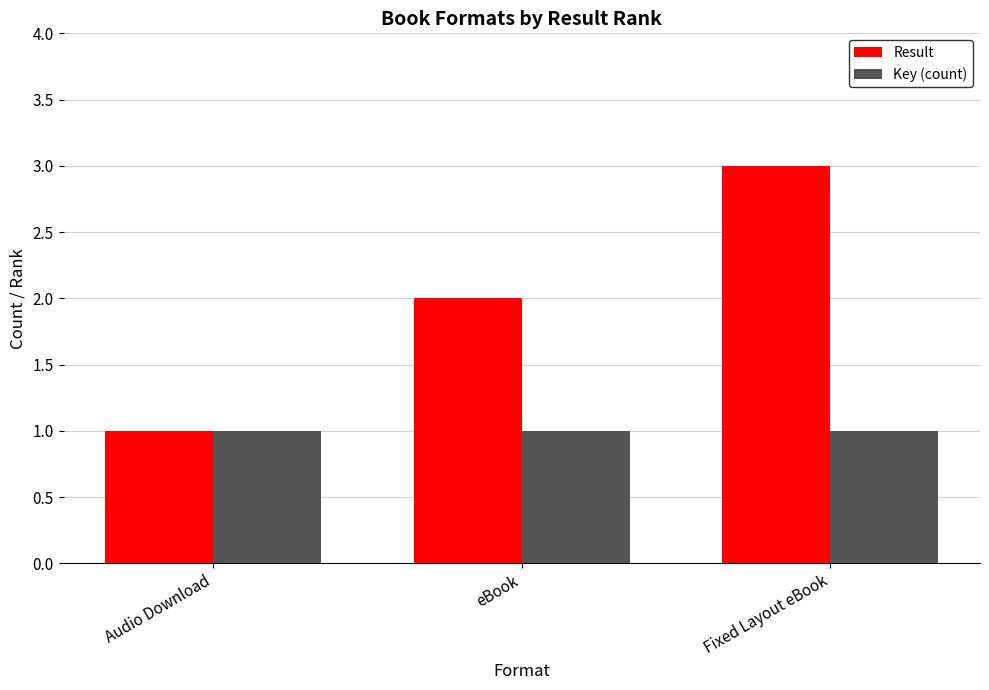

What is the label of the 1st bar from the right?

Fixed Layout eBook